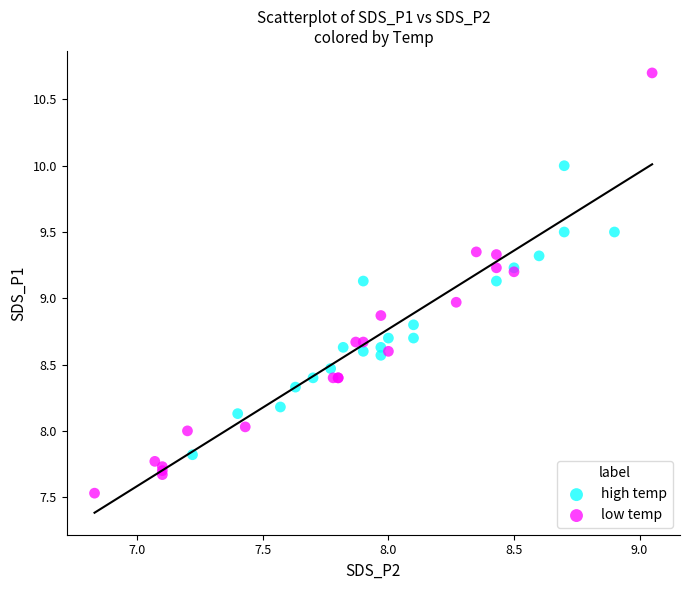

Which series reaches the minimum Y coordinate?

low temp